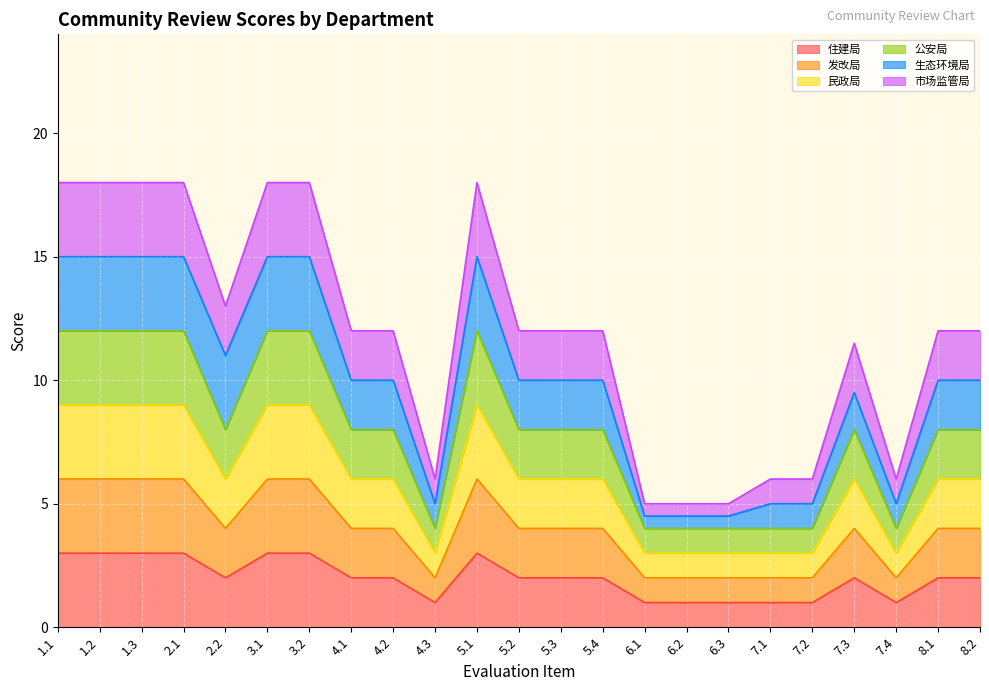

How many values in the 住建局 series exceed 2?

7